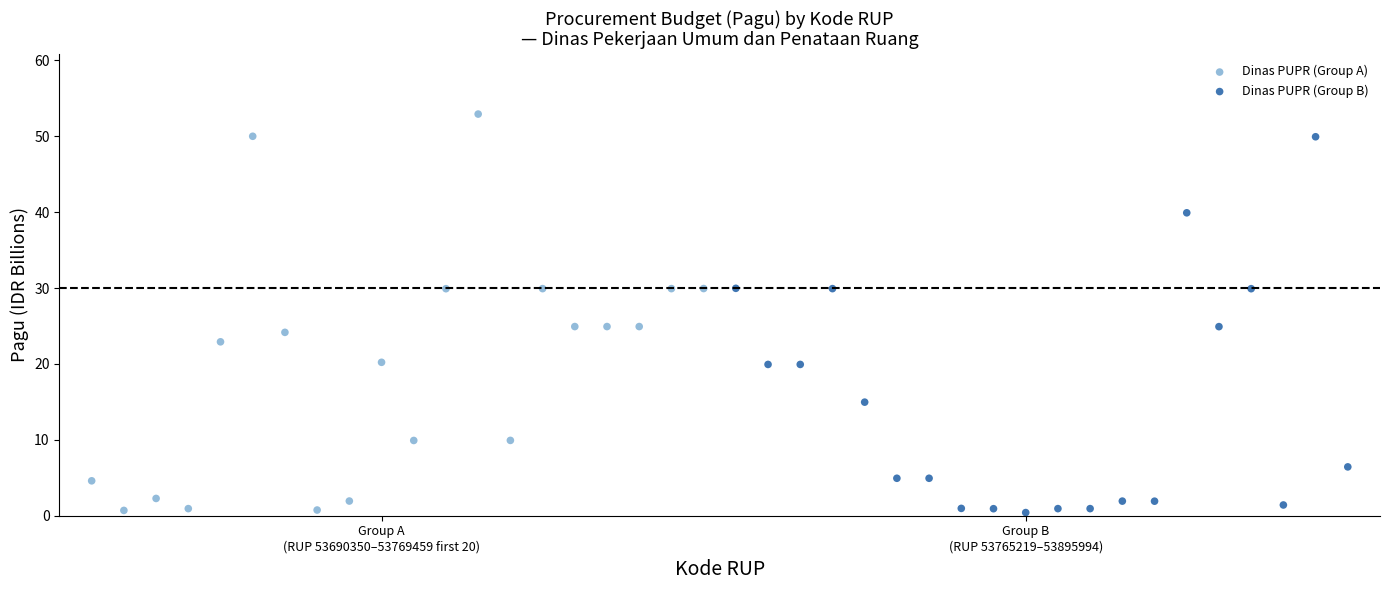

Which series contains the highest Y value?

Dinas PUPR (Group A)